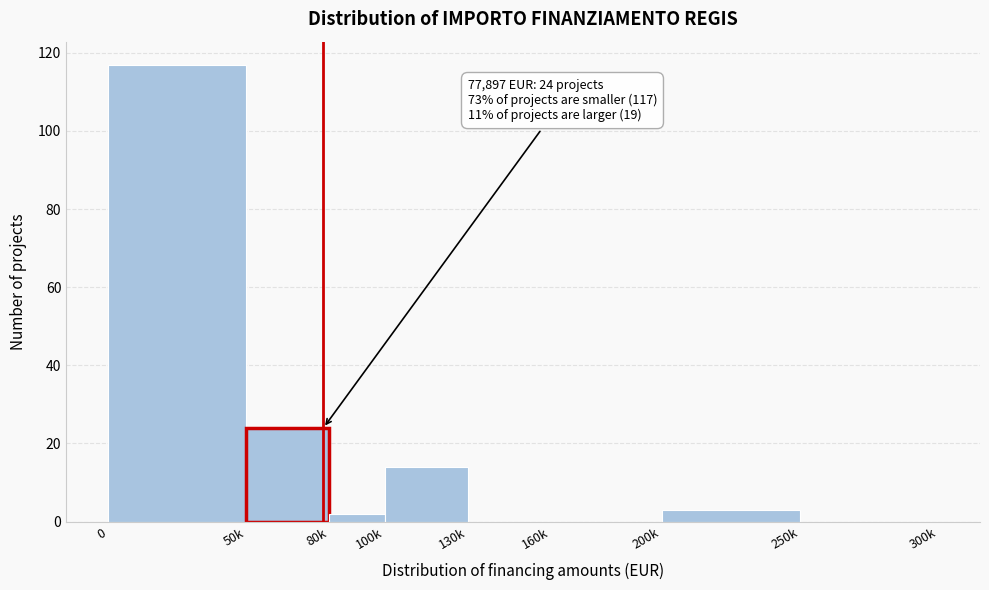

Reading right to left, list all the values displayed in this chart.

250k=0	200k=3	160k=0	130k=0	100k=14	80k=2	50k=24	0=117